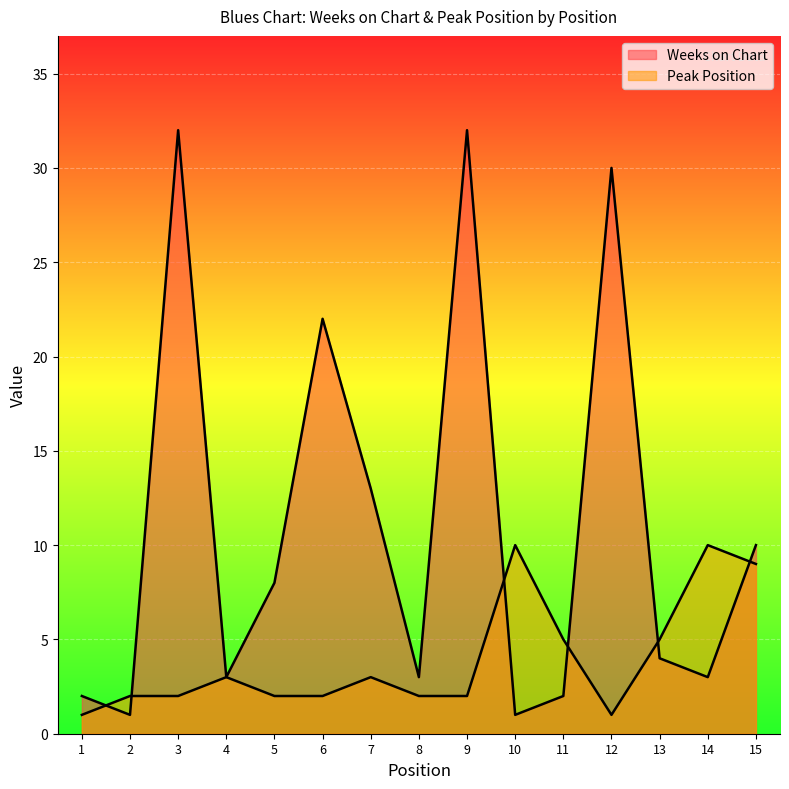

Which series ends up on top after the final intersection of Peak Position and Weeks on Chart?

Weeks on Chart